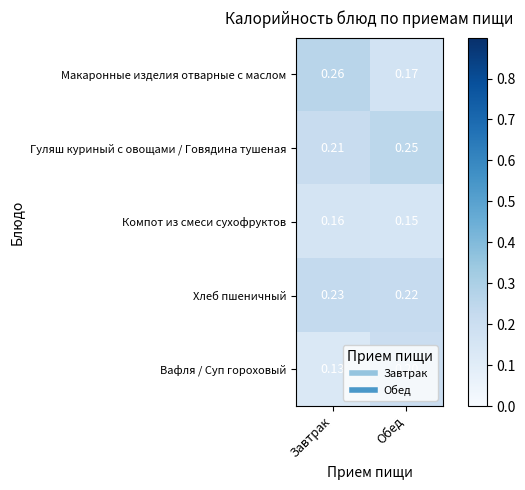

Which label corresponds to the largest value in the chart?

Завтрак